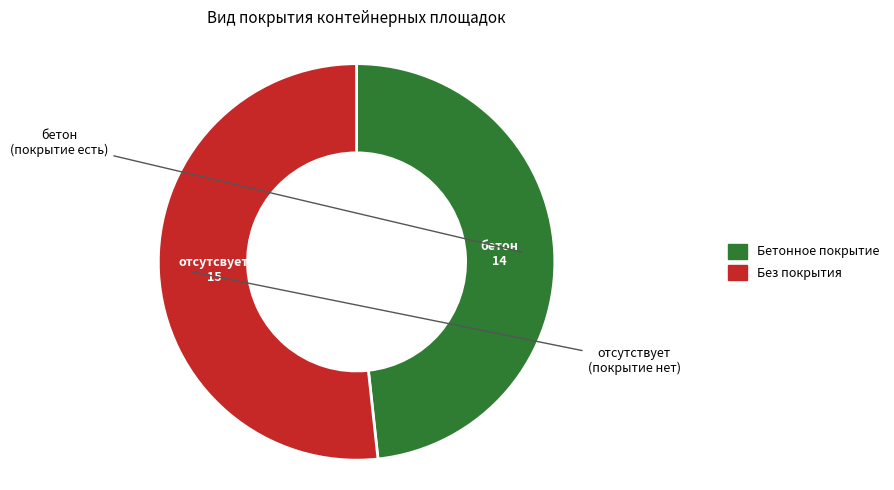

Does any single category account for the majority?

Yes